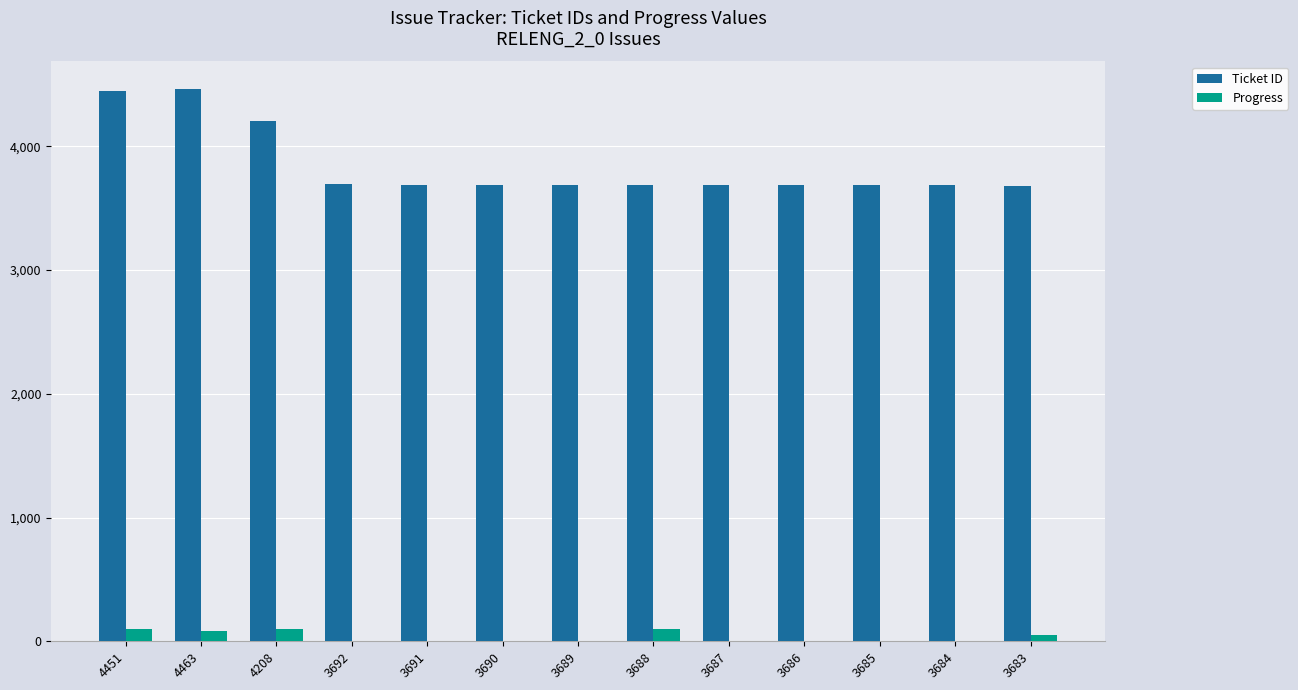

Which series changed the most between 4451 and 3692?

Ticket ID